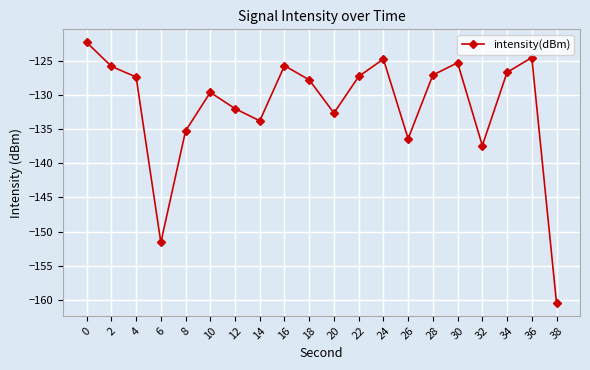

How many data points does each series have?

20